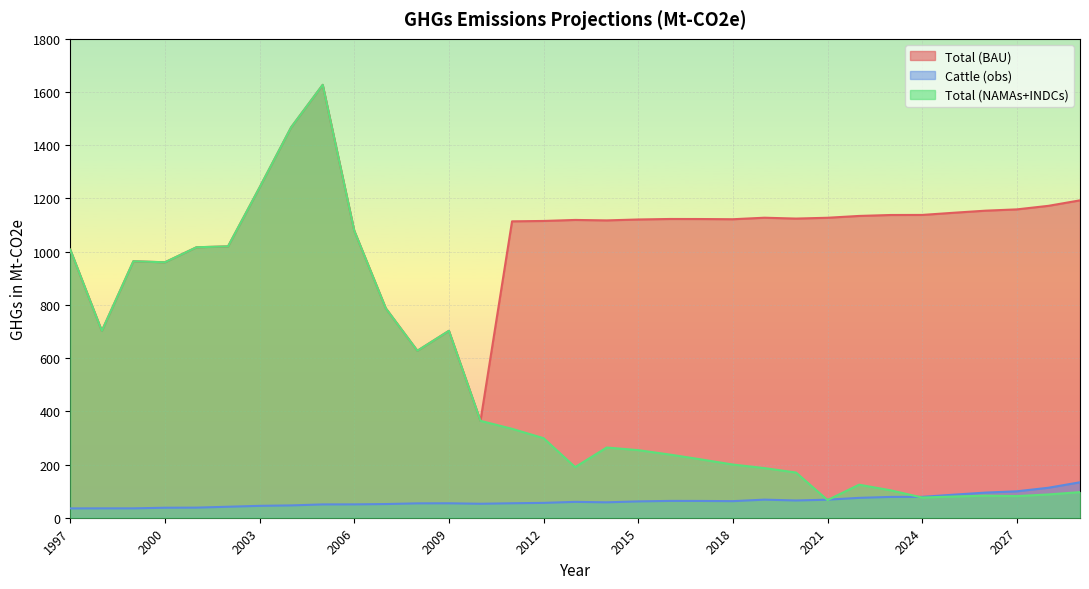

What is the average value of the Total (BAU) series?

1064.7